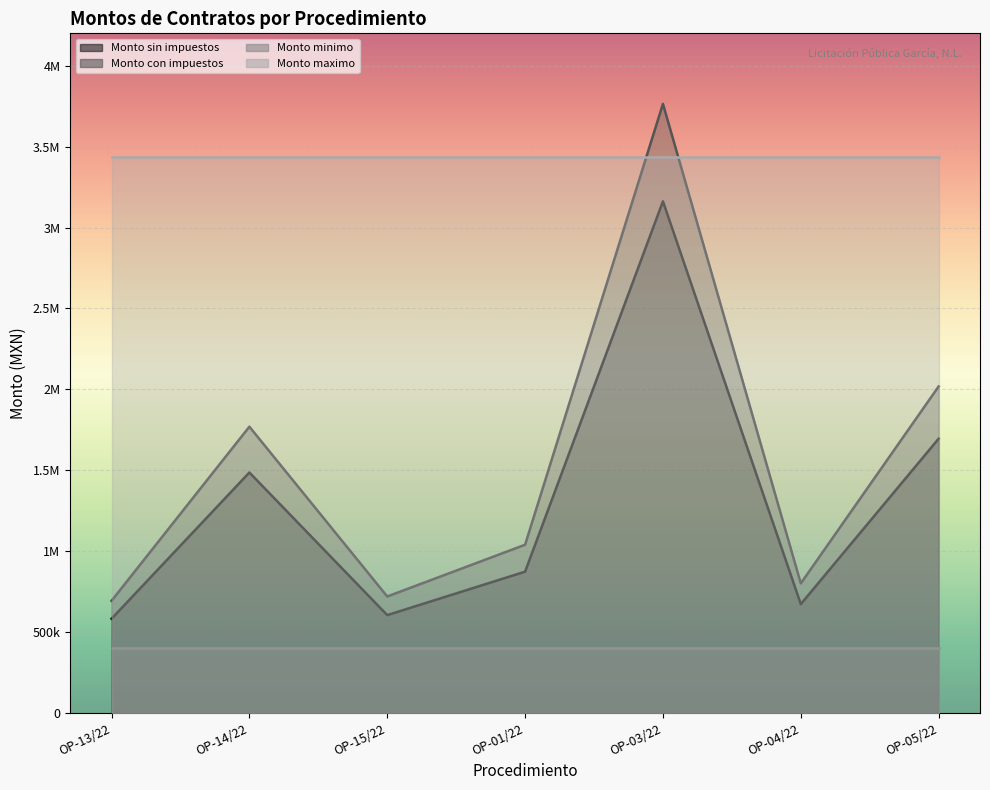

What is the label of the 4th point from the right?

OP-01/22